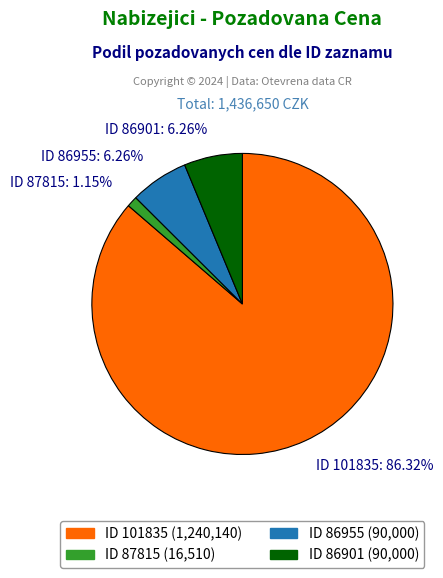

Do ID 86901 and ID 86955 together represent more than half of the pie?

No